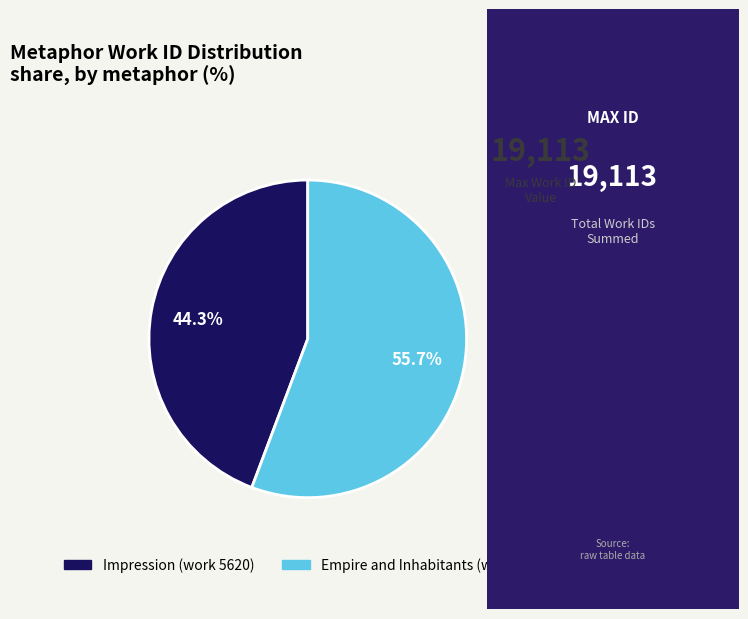

Rank the categories by value from lowest to highest.

Impression (work 5620), Empire and Inhabitants (work 7075)